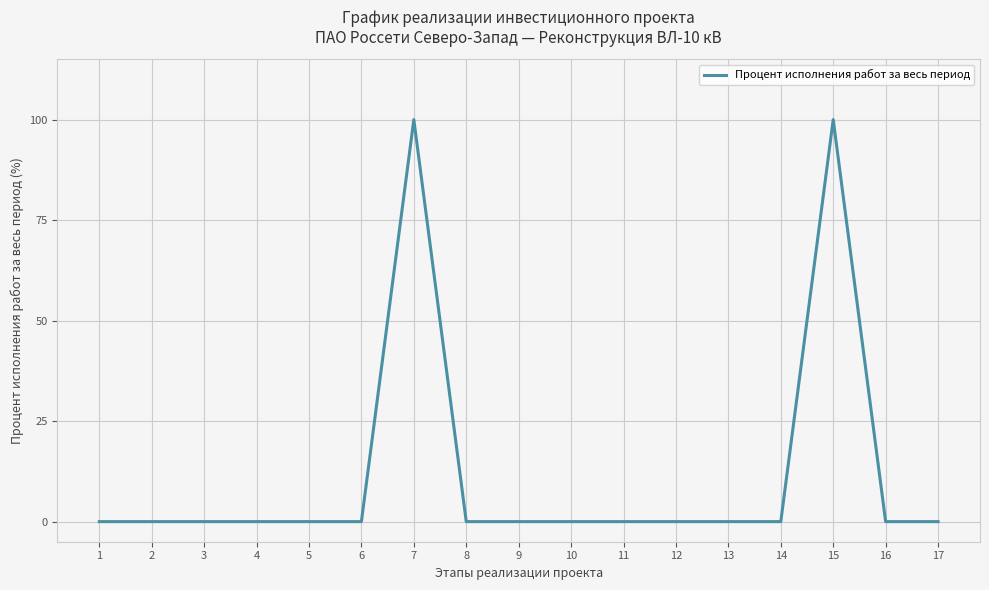

What is the maximum value shown in the chart?

100